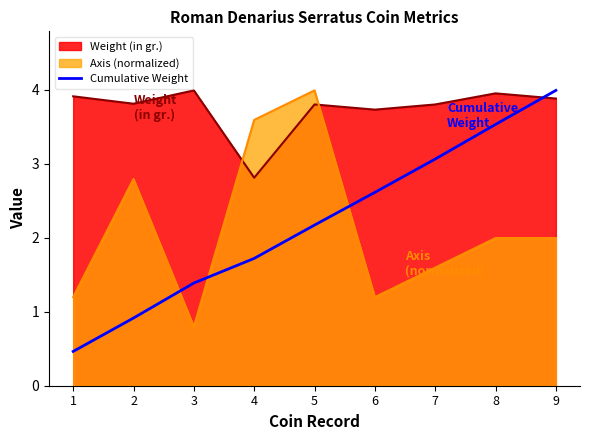

What is the minimum value for Weight (in gr.)?

2.8